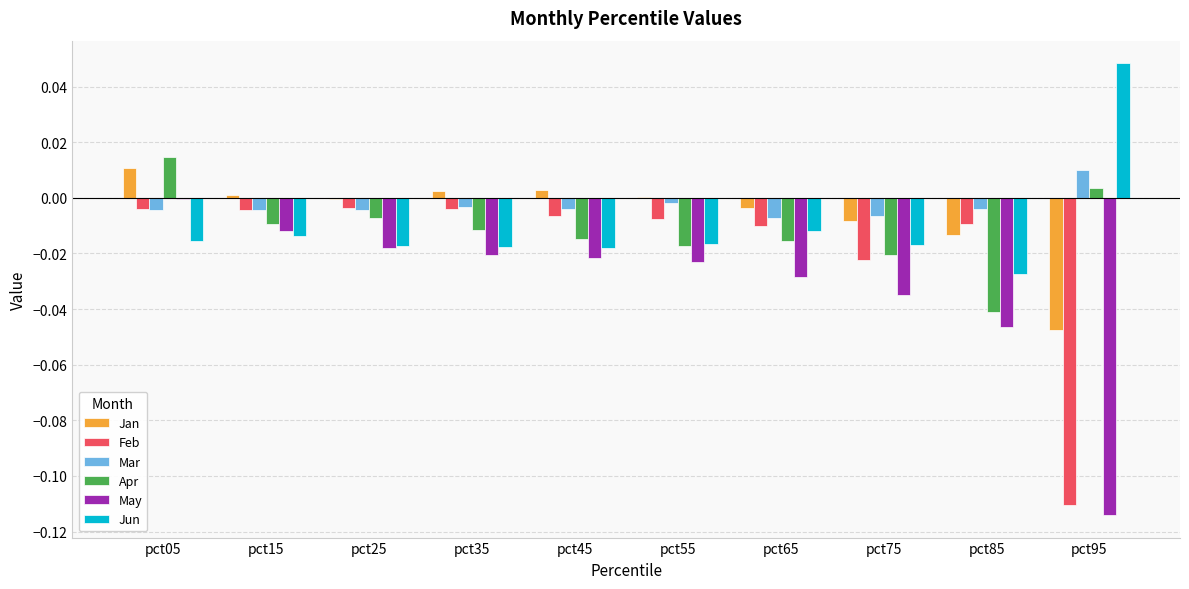

At which label does Apr first exceed 0?

pct05